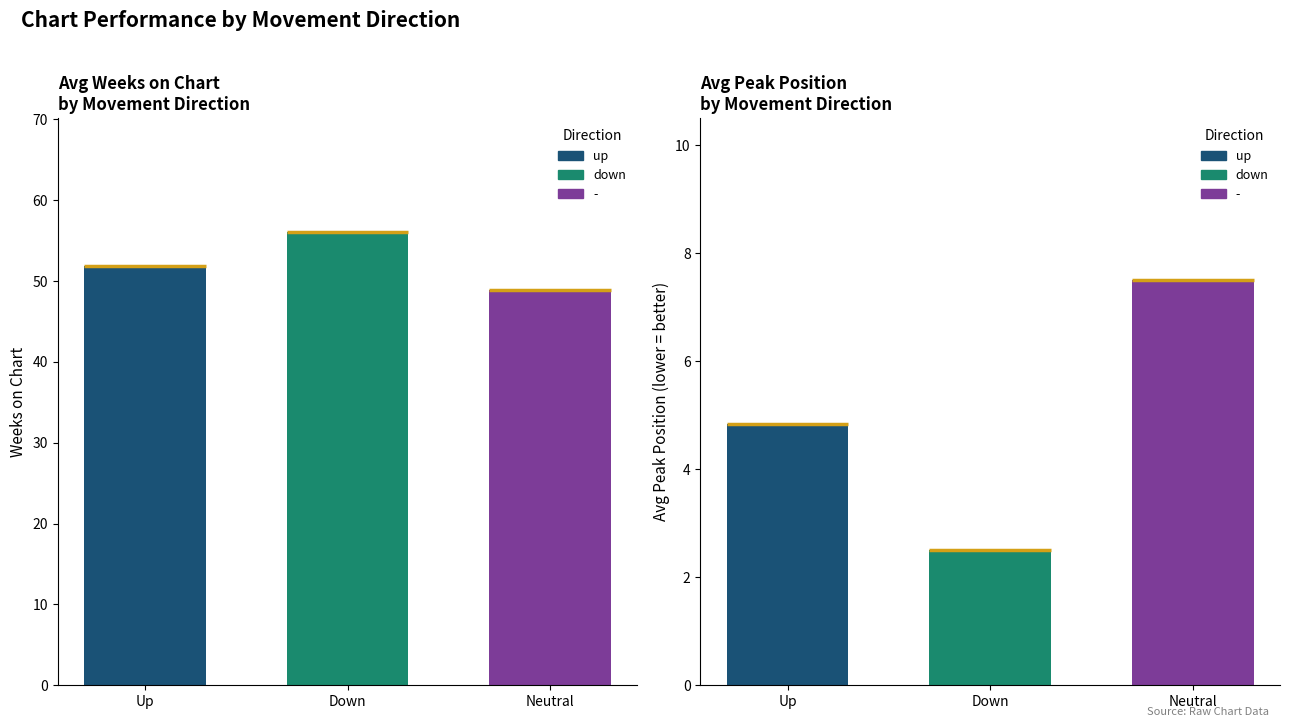

Which series has the widest spread of values?

Avg Weeks on Chart